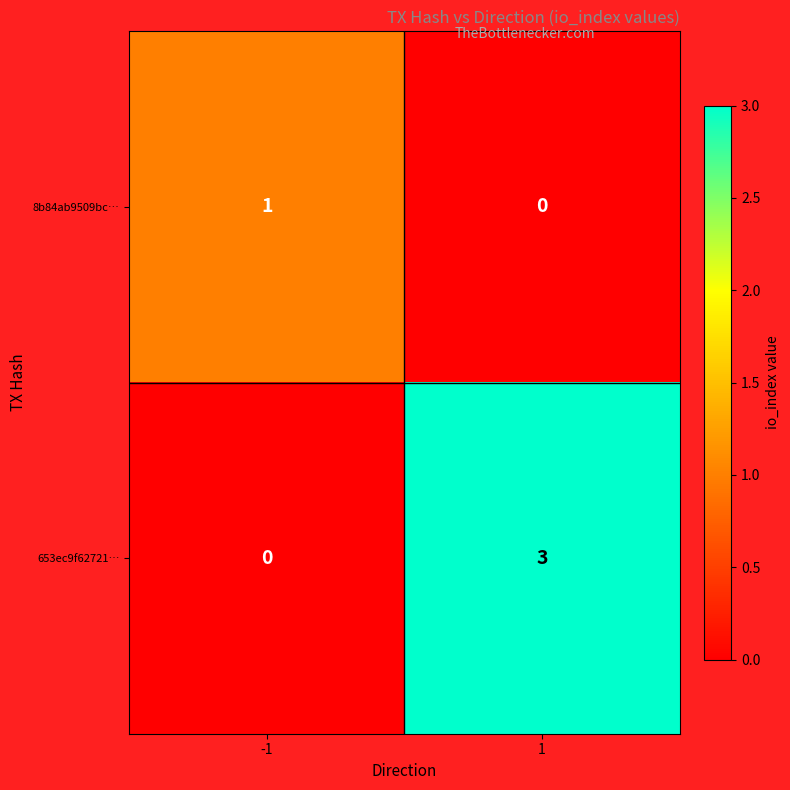

At 1, list the series in order from largest to smallest.

653ec9f62721…, 8b84ab9509bc…